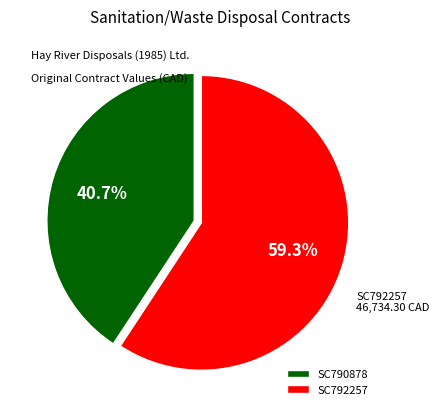

To the nearest percent, what portion does SC792257 represent?

59%